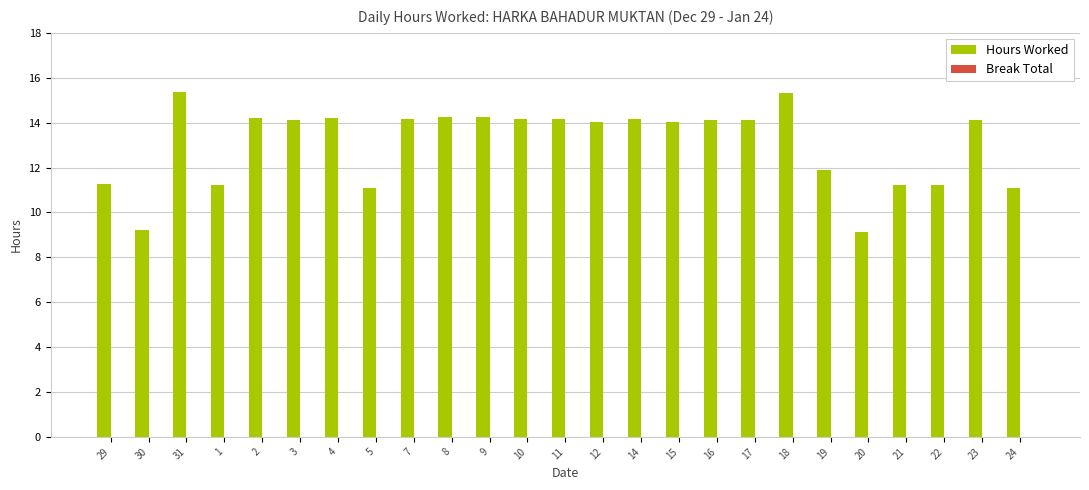

What is the label of the 15th bar from the left?

14